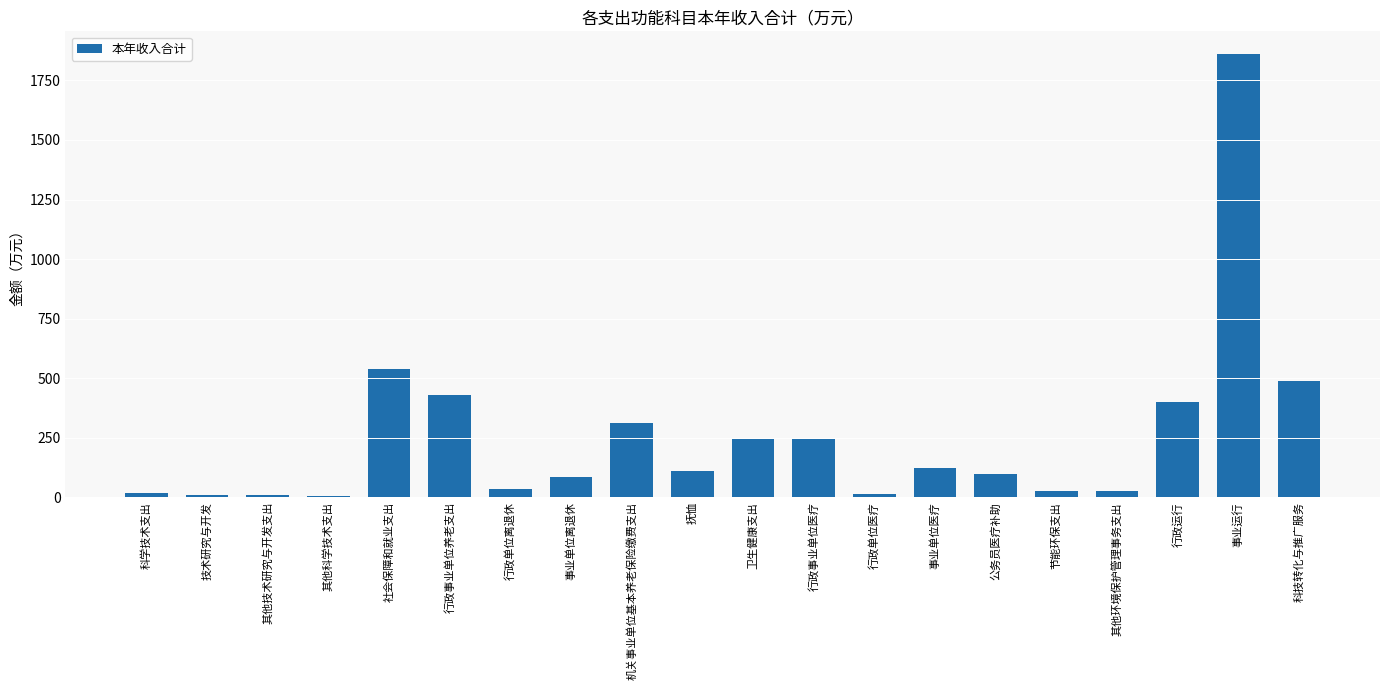

What is the change in value from 机关事业单位基本养老保险缴费支出 to 行政运行?

+87.2